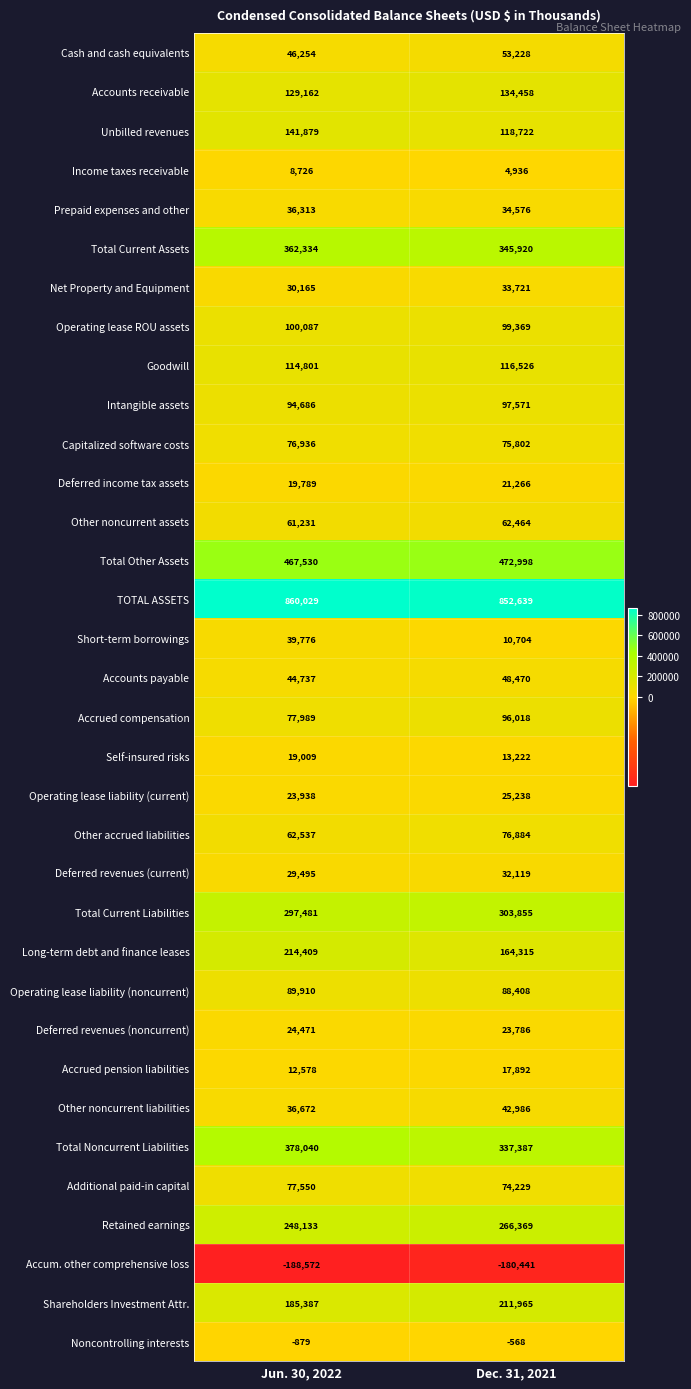

At how many categories does at least one series exceed 463633?

2